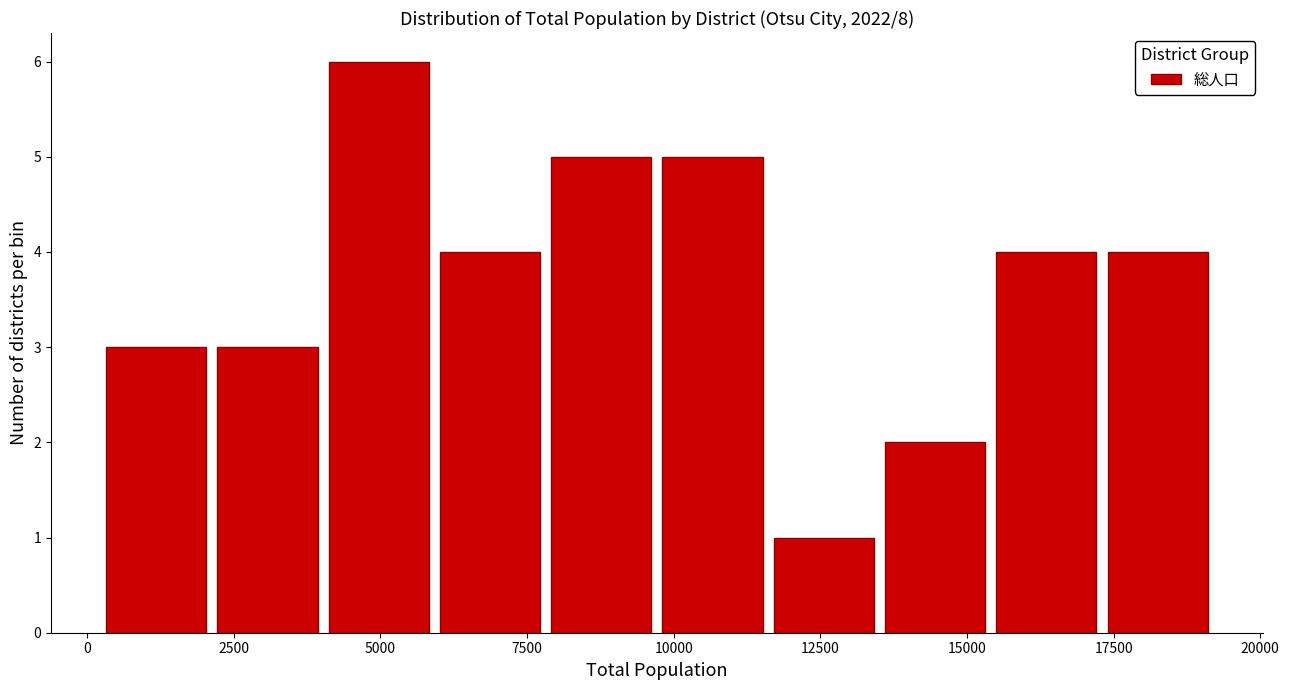

Read against the x-axis, roughly where is the centre of the tallest bar?

5000